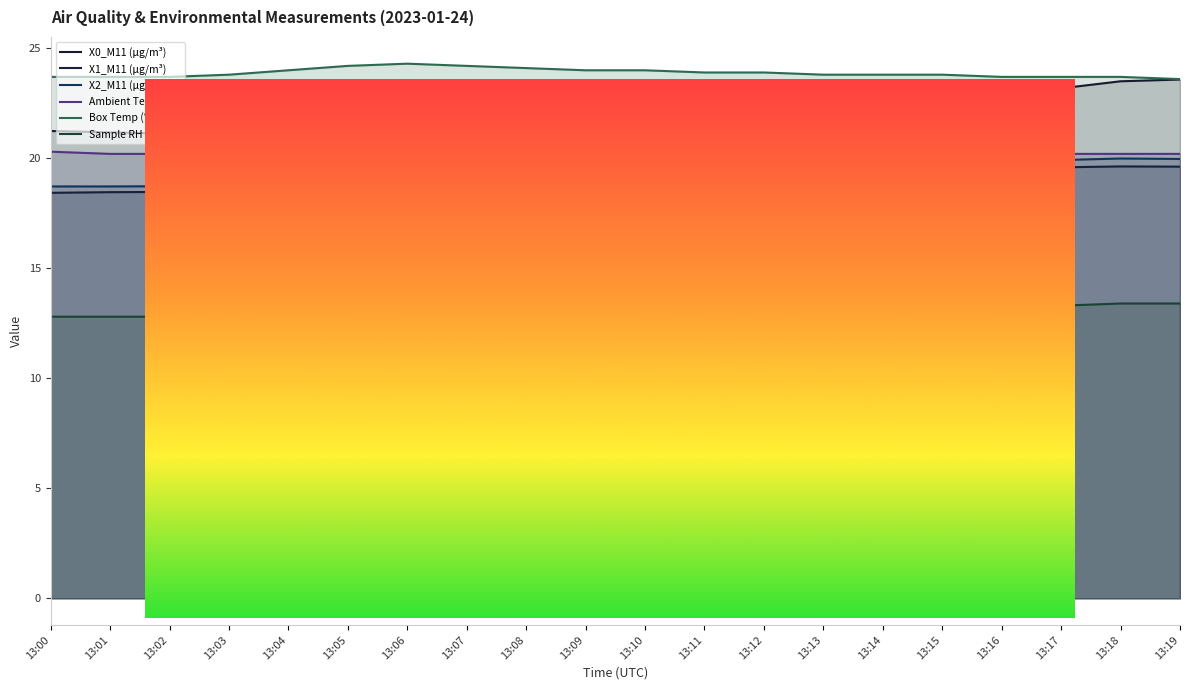

Where does the Sample RH (%) series first go above 13?

13:12